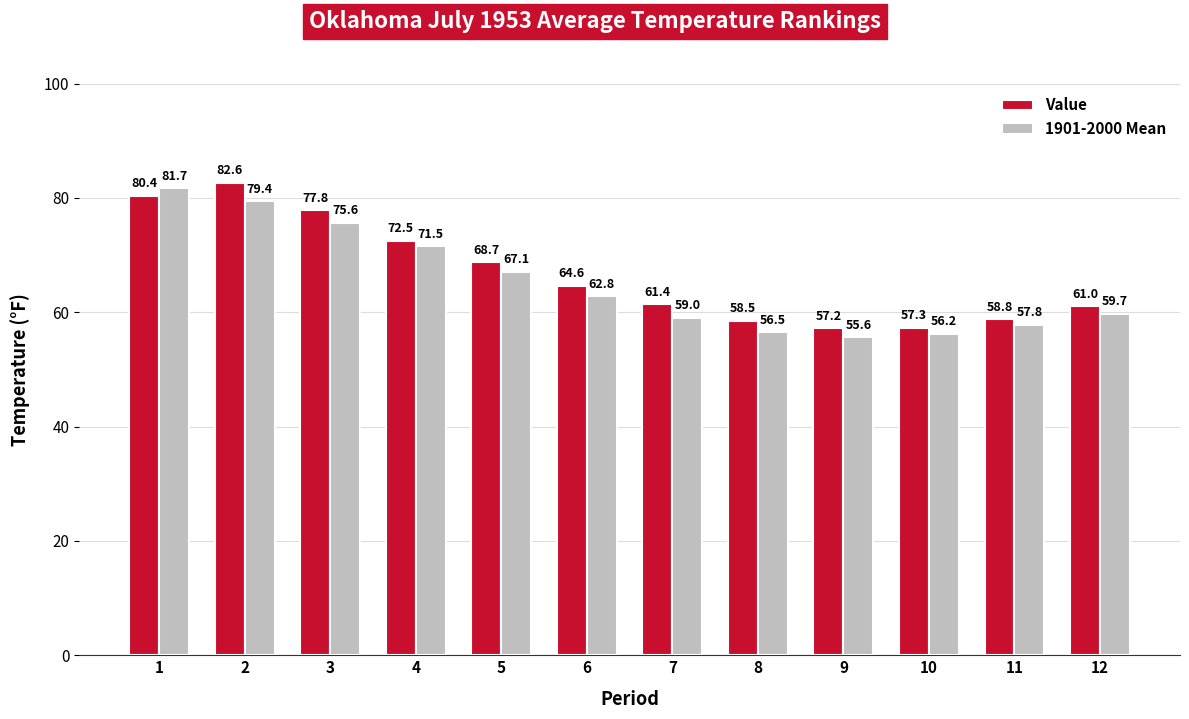

What is the spread (max minus min) of values at 2?

3.2